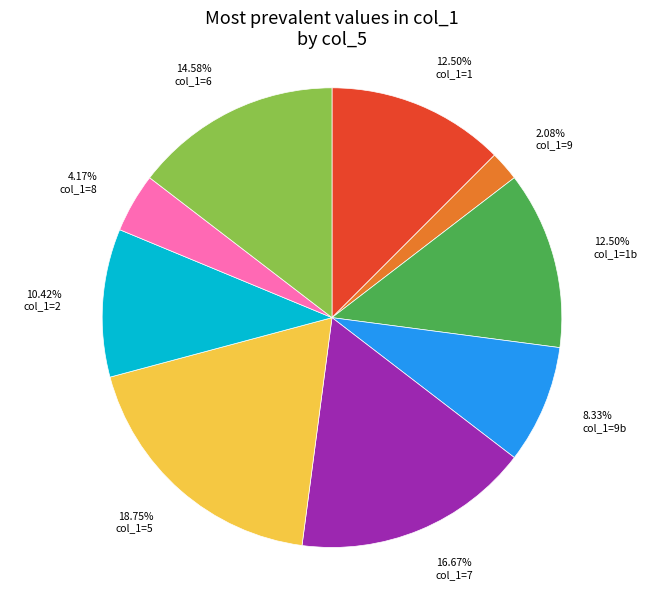

Does col_1=1 represent more than half of the total?

No